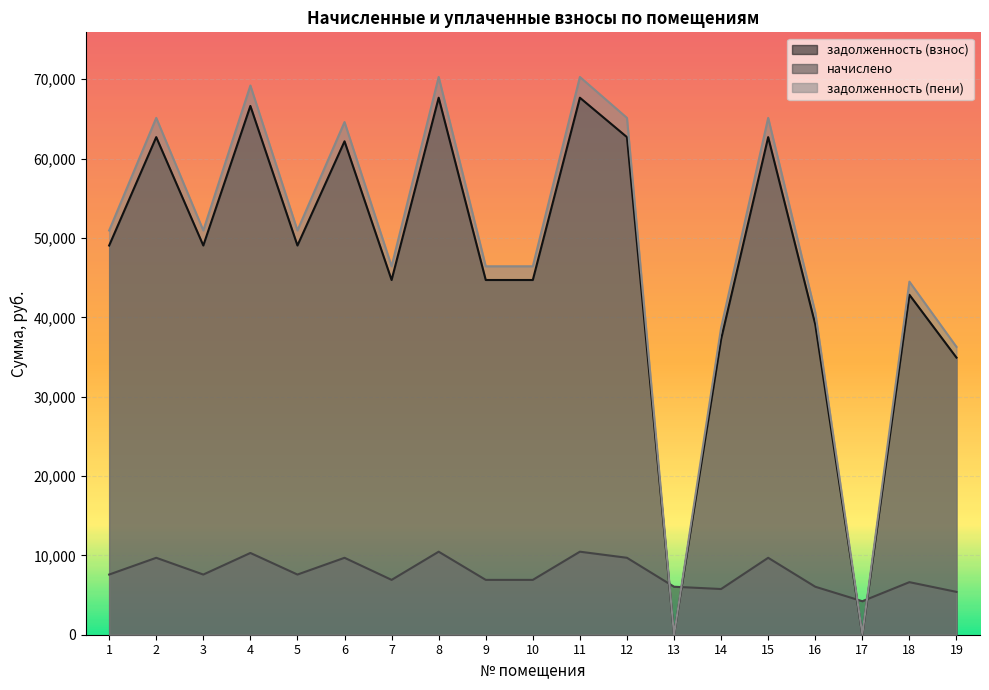

How many times do задолженность (пени) and начислено cross each other?

4